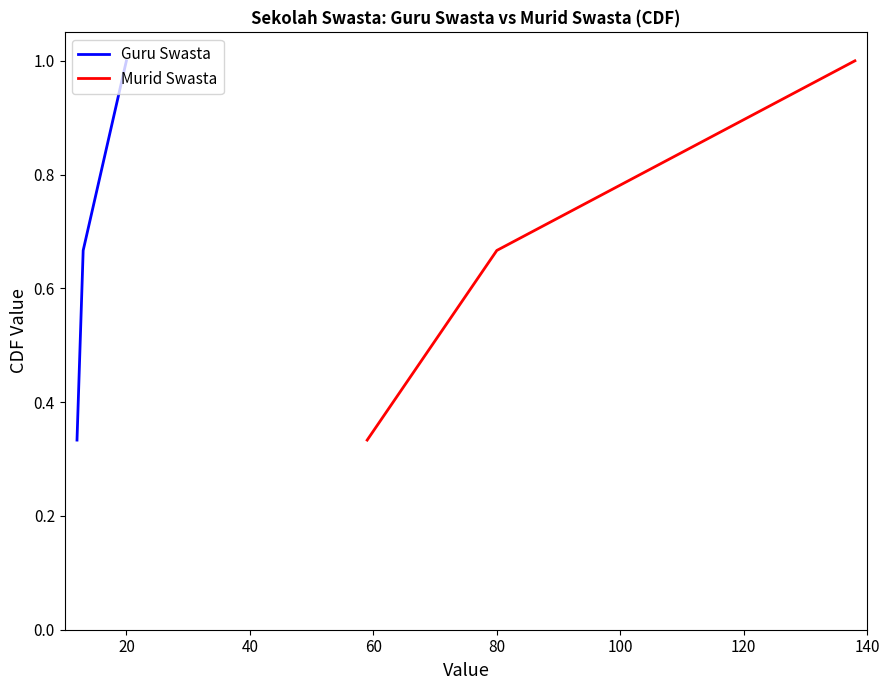

What is the value of the Murid Swasta point at the 3rd from the left?

1.0